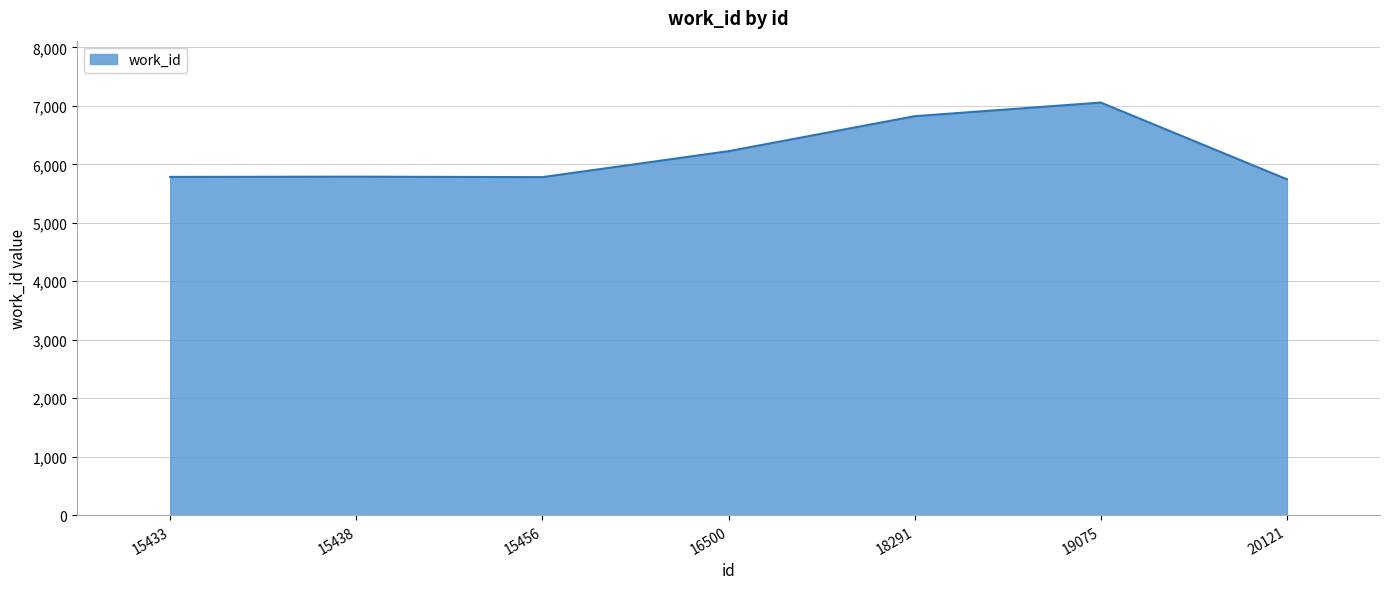

What is the ratio of the value at 15433 to the value at 16500?

0.9